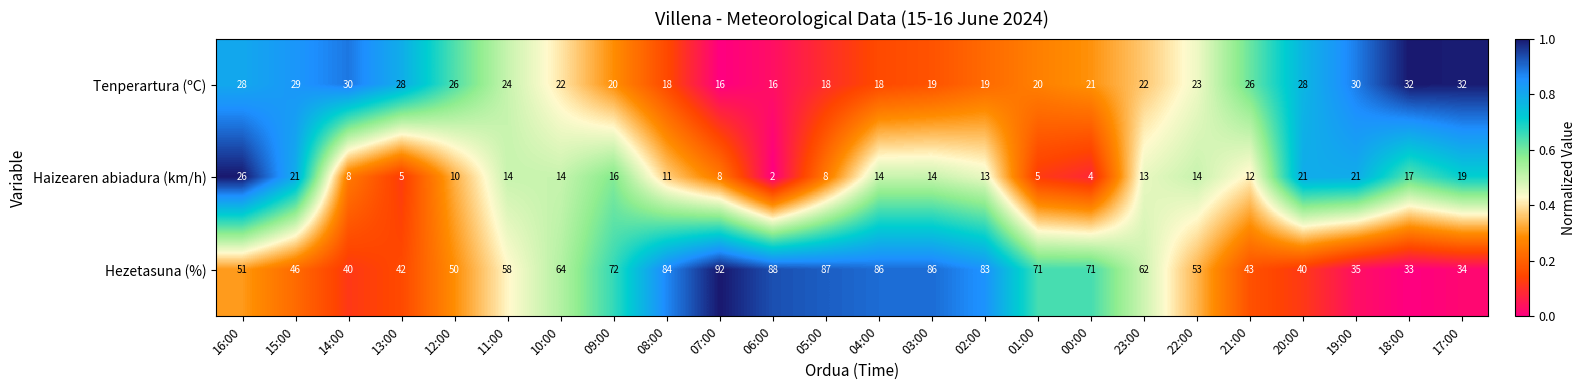

True or false: Tenperartura (ºC) has a value of 28 at 20:00.

True